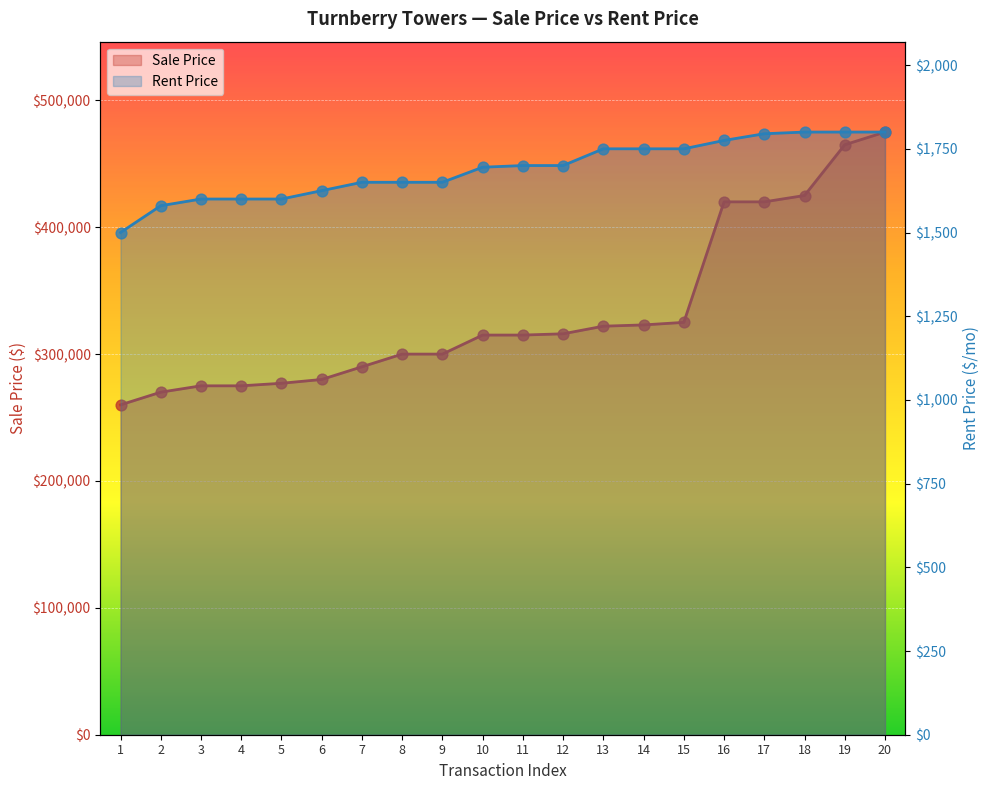

What are all the series names shown in the legend?

Sale Price, Rent Price